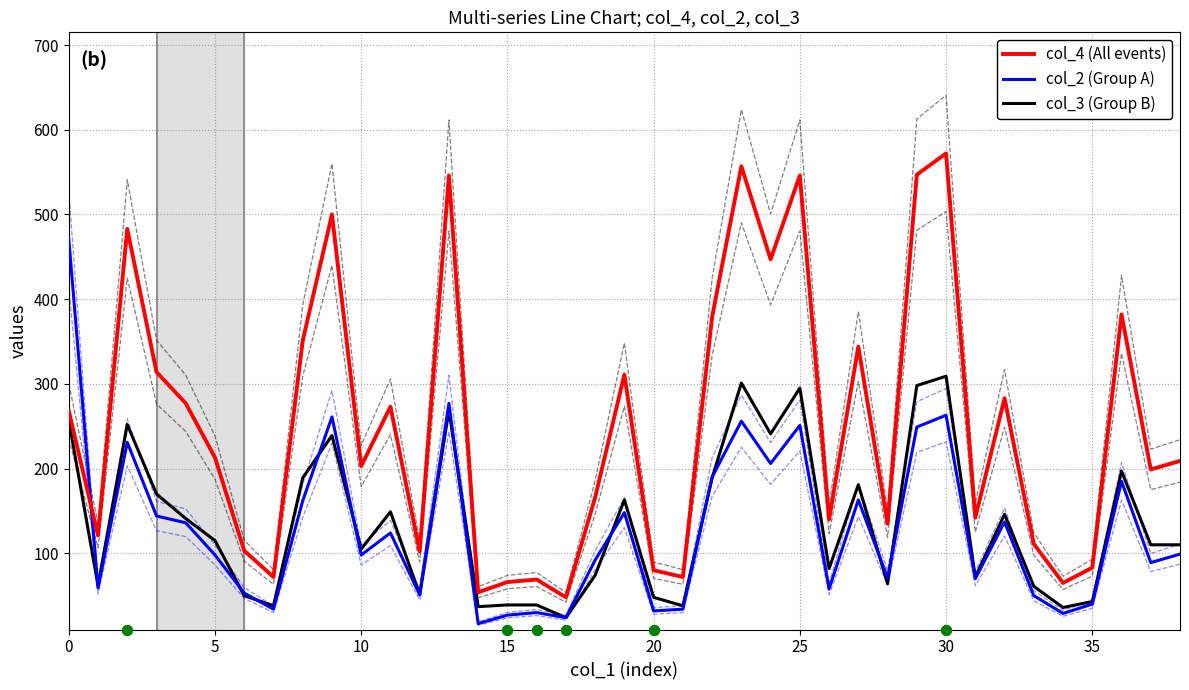

Is it true that col_4 (All events) equals 88 at 37?

False